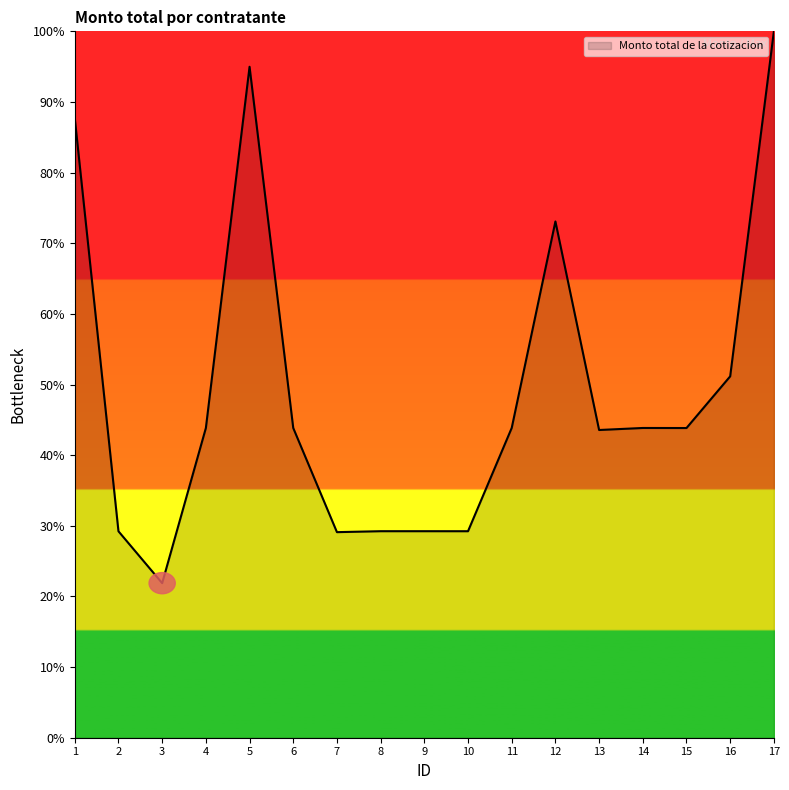

Is it true that the value at 11 is 43.9?

True